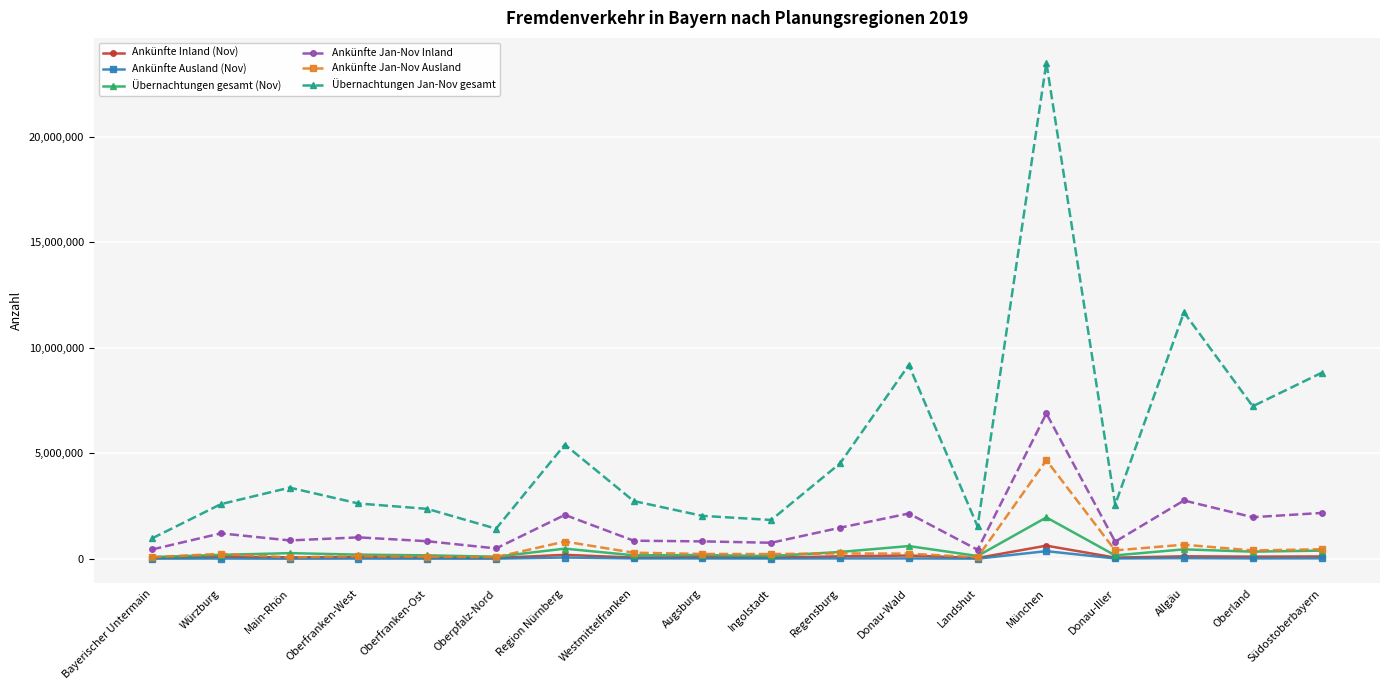

At how many categories does at least one series exceed 11840585?

1